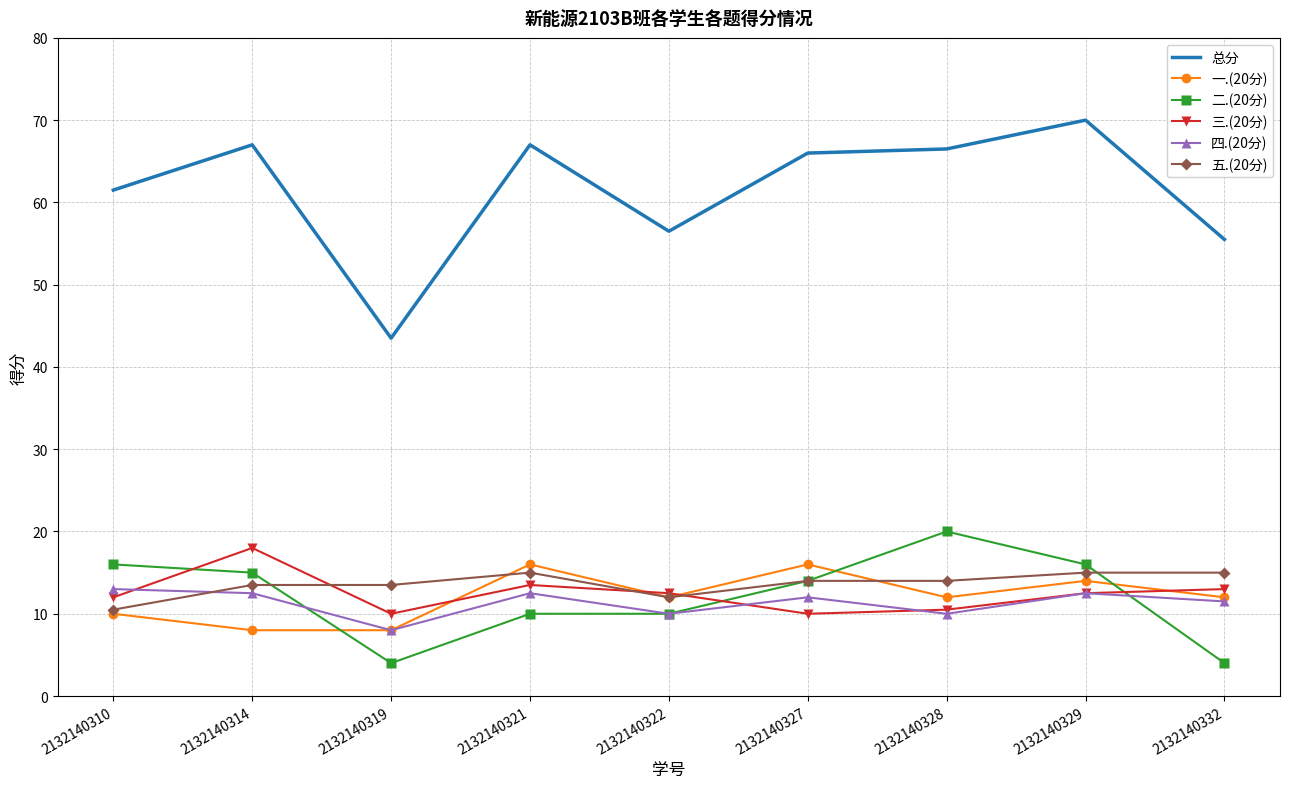

Is it true that 二.(20分) equals 21.9 at 2132140314?

False